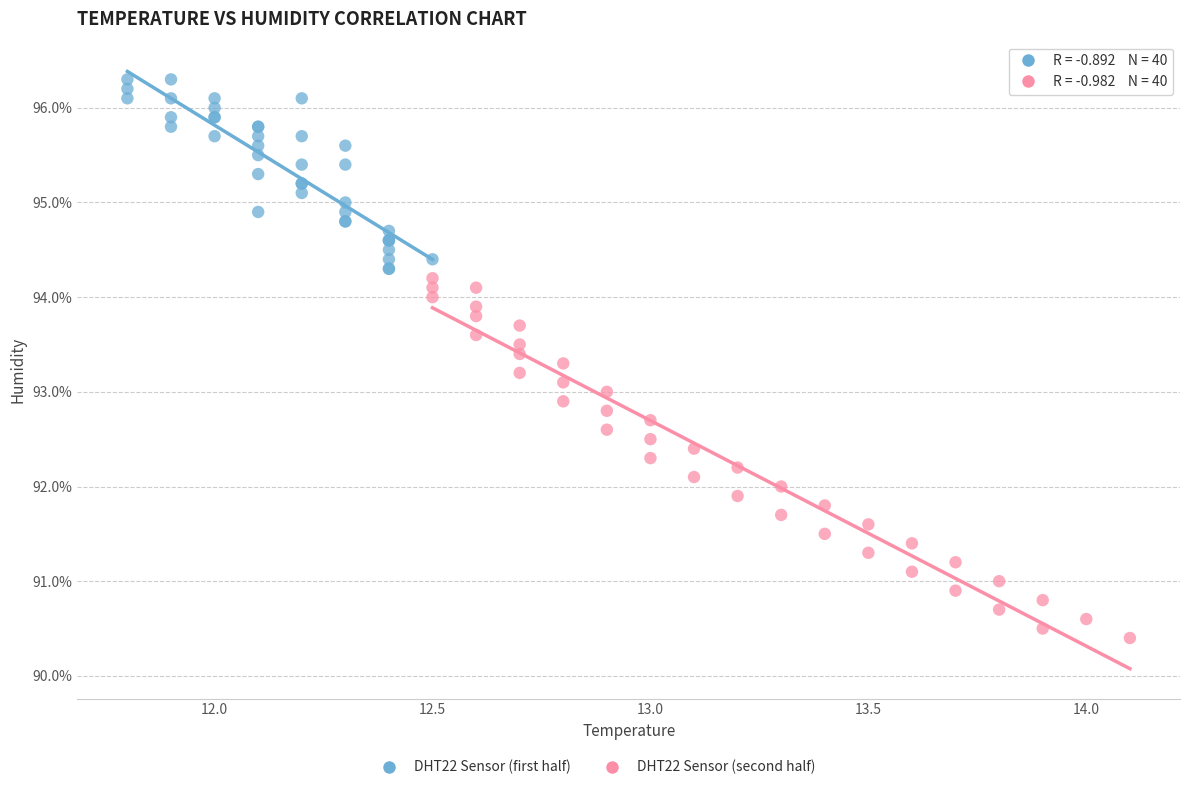

Which series contains the highest Y value?

DHT22 Sensor (first half)